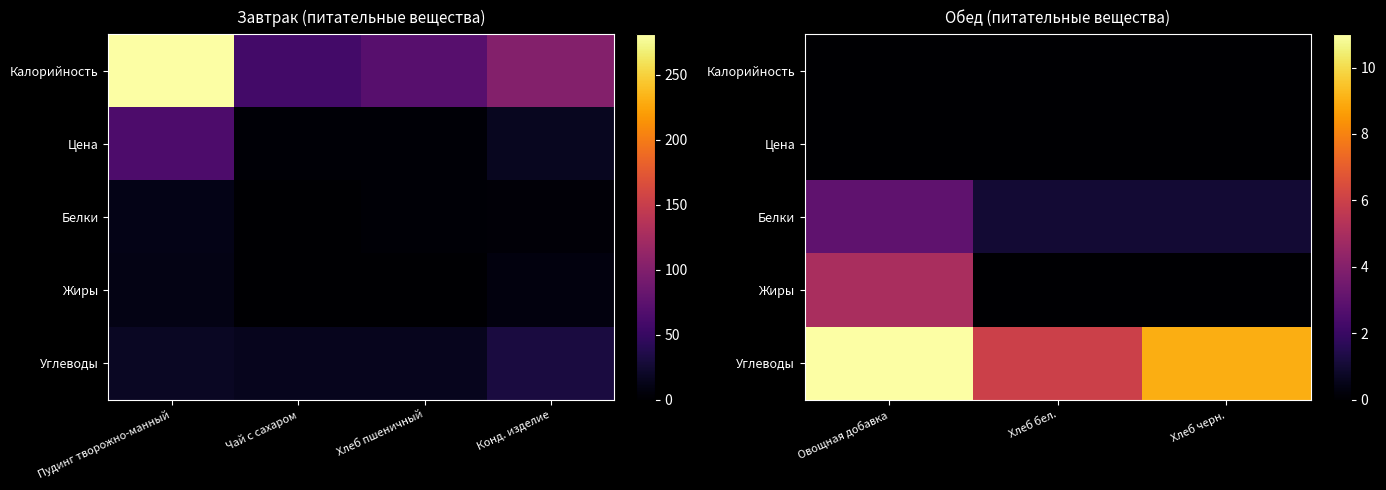

How many data points in Углеводы are above 9?

1